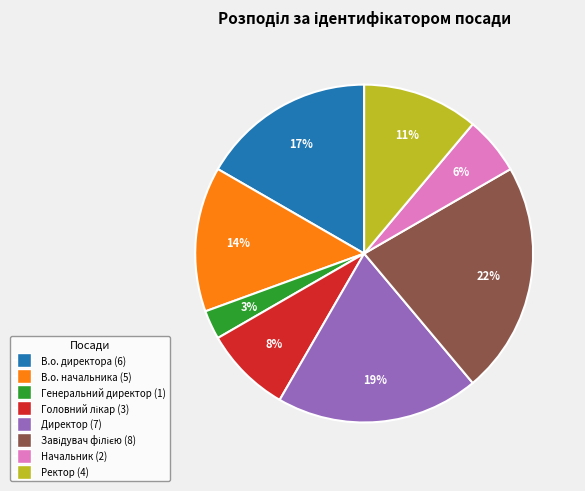

What percentage is the Директор slice, to the nearest percent?

19%